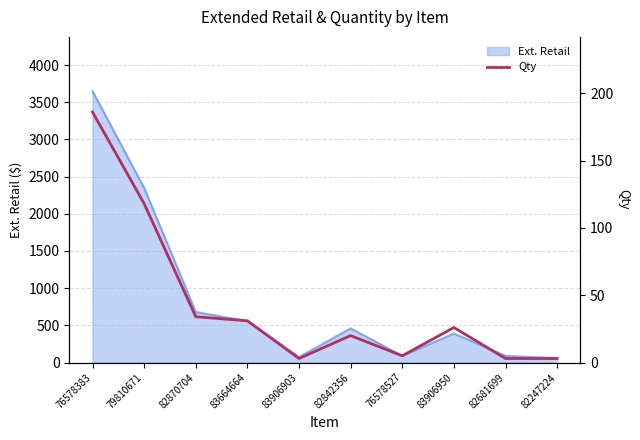

Where is the data nearest to the value 94?

79810671